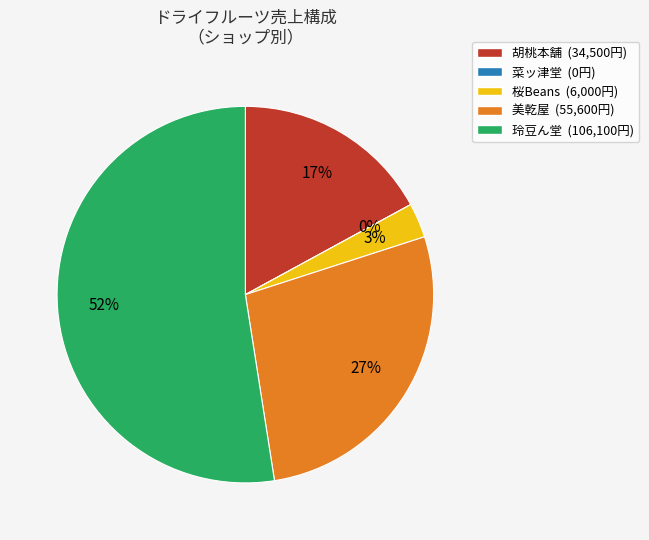

Rank the categories by value from highest to lowest.

玲豆ん堂, 美乾屋, 胡桃本舗, 桜Beans, 菜ッ津堂